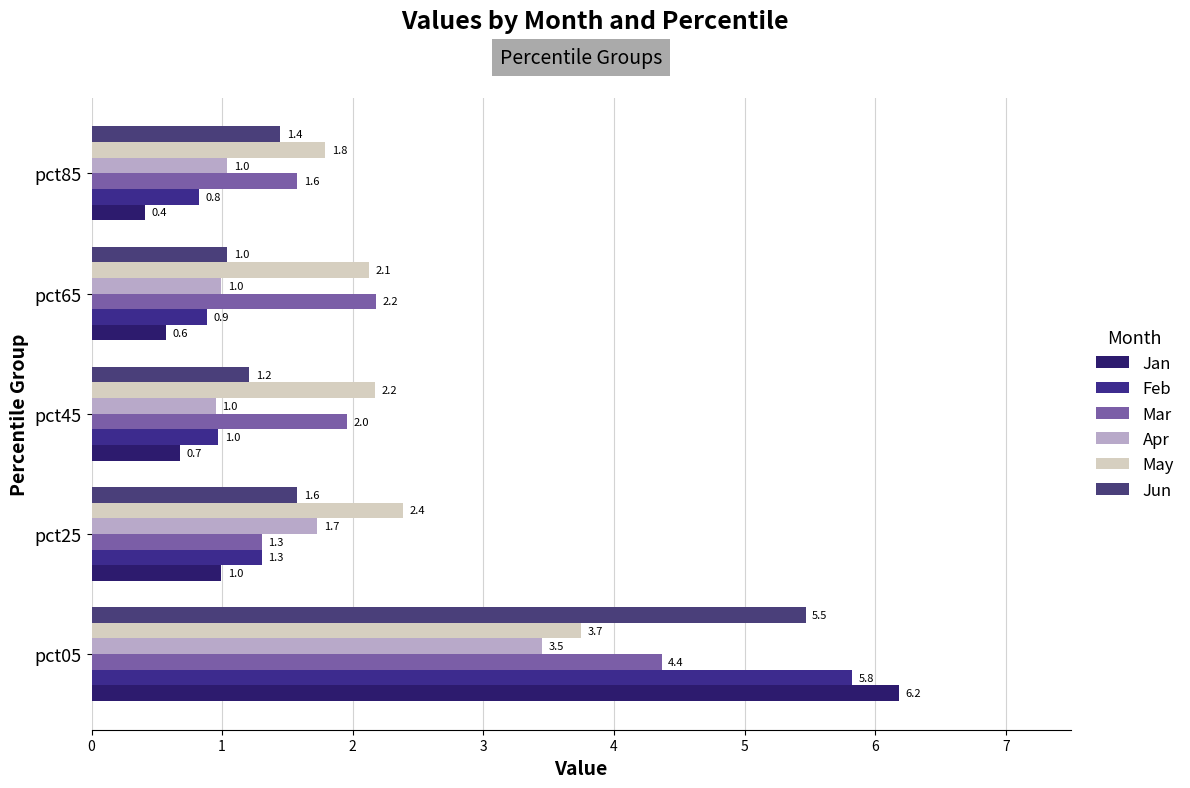

Rank the series by their average value, from lowest to highest.

Apr, Jan, Feb, Jun, Mar, May